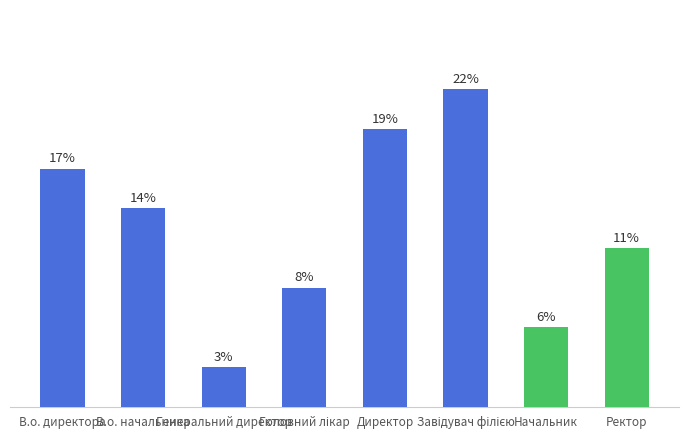

Which has a higher value, В.о. директора or Генеральний директор?

В.о. директора